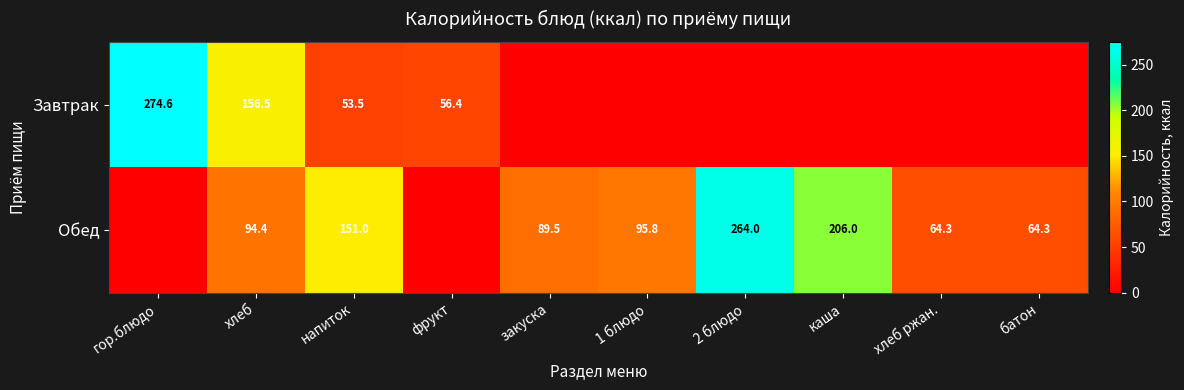

True or false: Обед has a value of 64.3 at хлеб ржан..

True